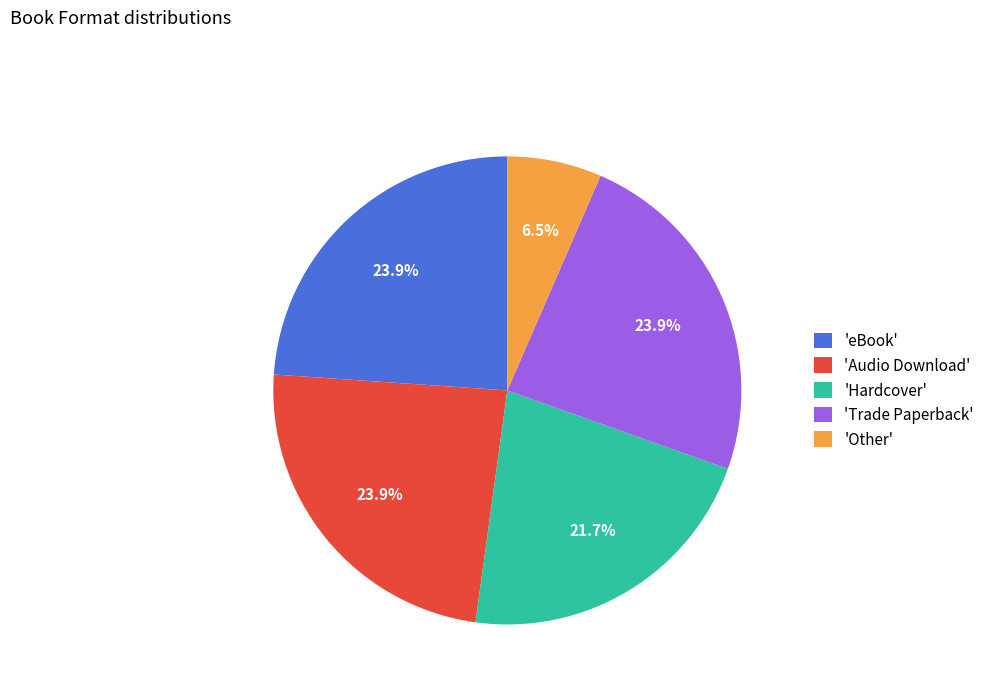

Is 'Other' the majority of the pie?

No